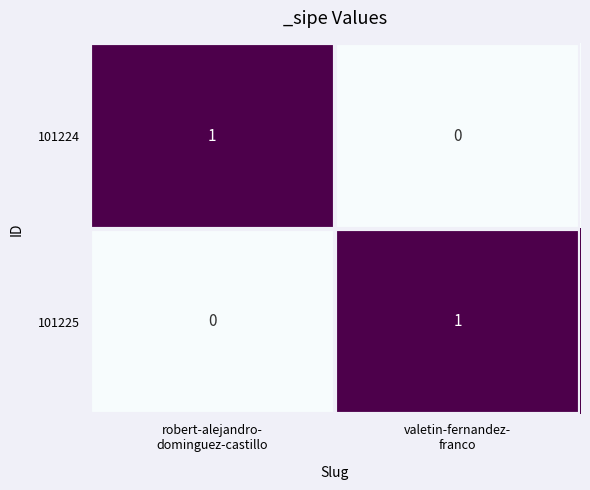

Reading left to right, list all the values displayed in this chart.

101224: 1	0
101225: 0	1